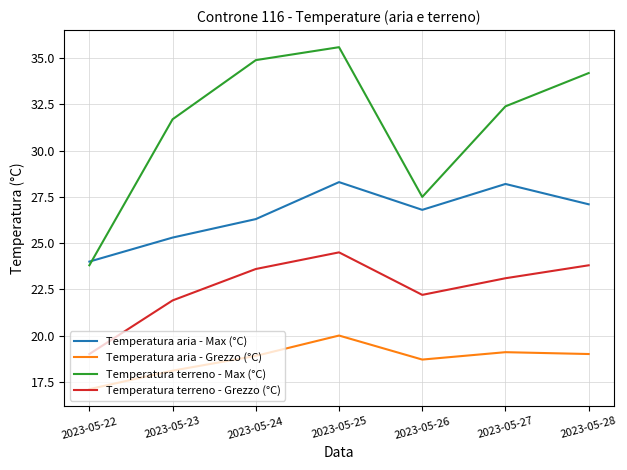

True or false: Temperatura aria - Grezzo (°C) and Temperatura terreno - Max (°C) cross at least once.

False